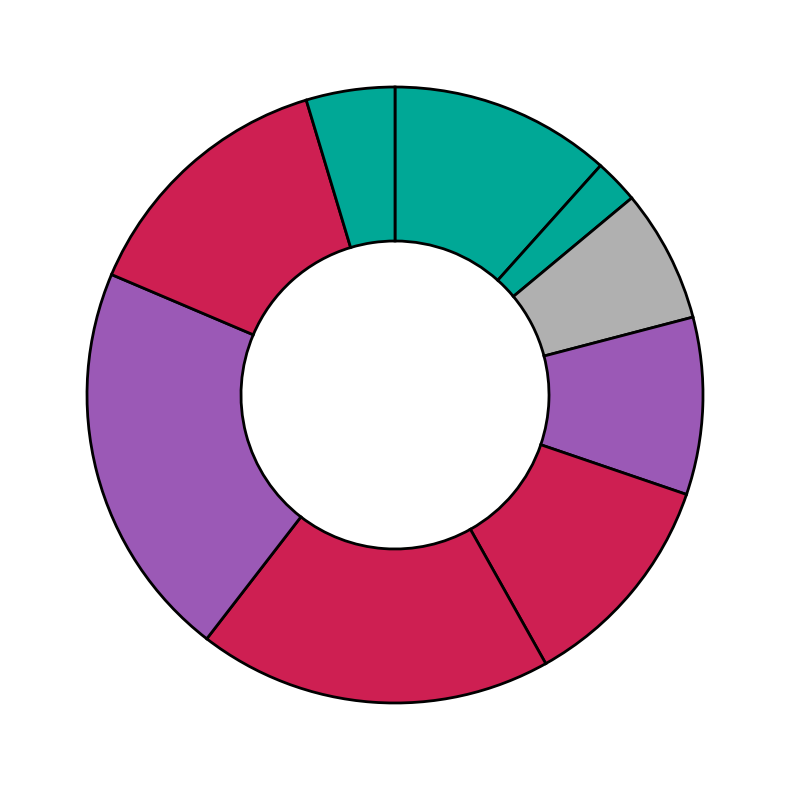

How many slices are in this pie chart?

9